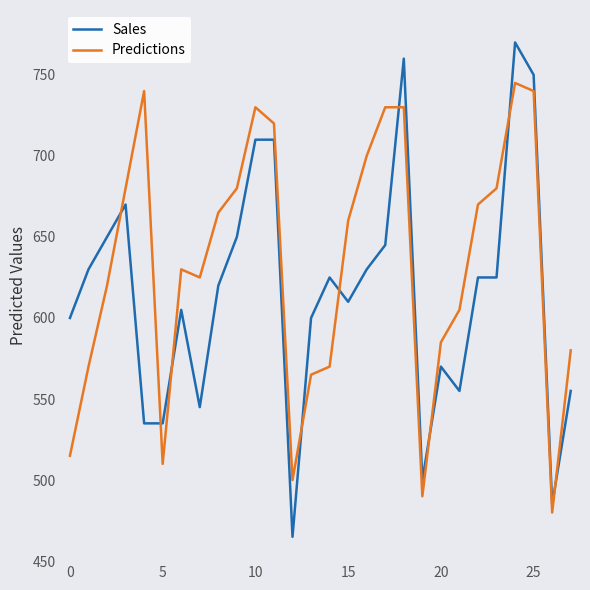

Is this an area chart (filled region under the line)?

No